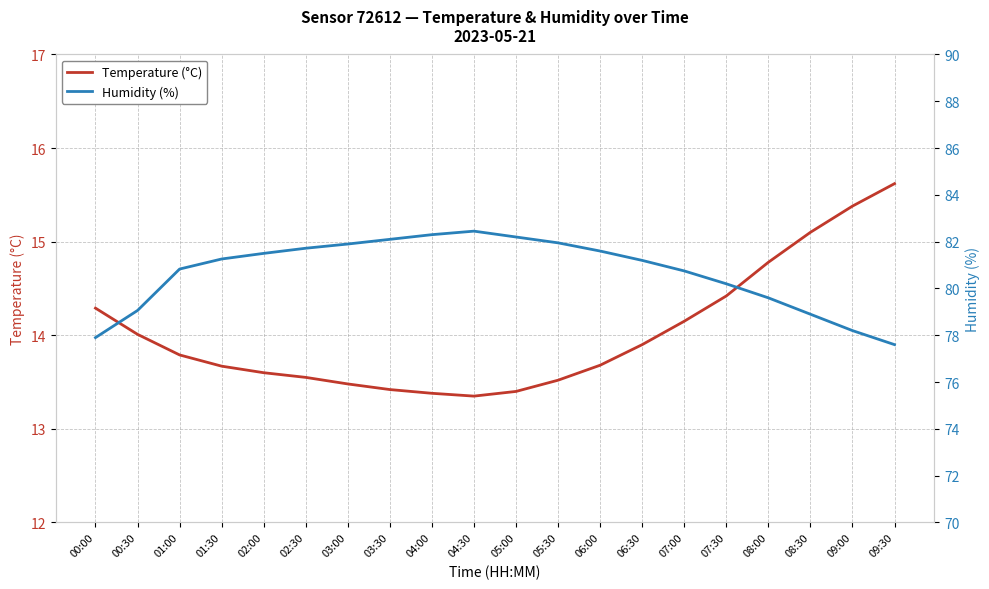

True or false: Temperature (°C) and Humidity (%) intersect in this chart.

False